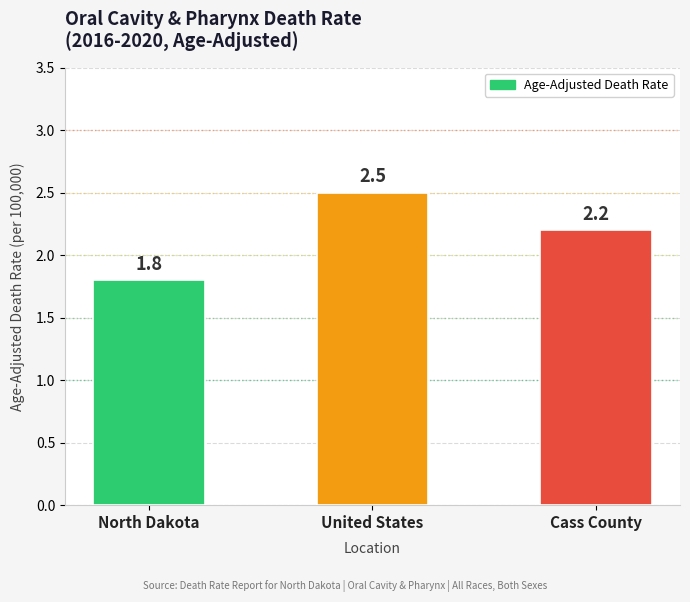

What is the ratio of the value at North Dakota to the value at Cass County?

0.8